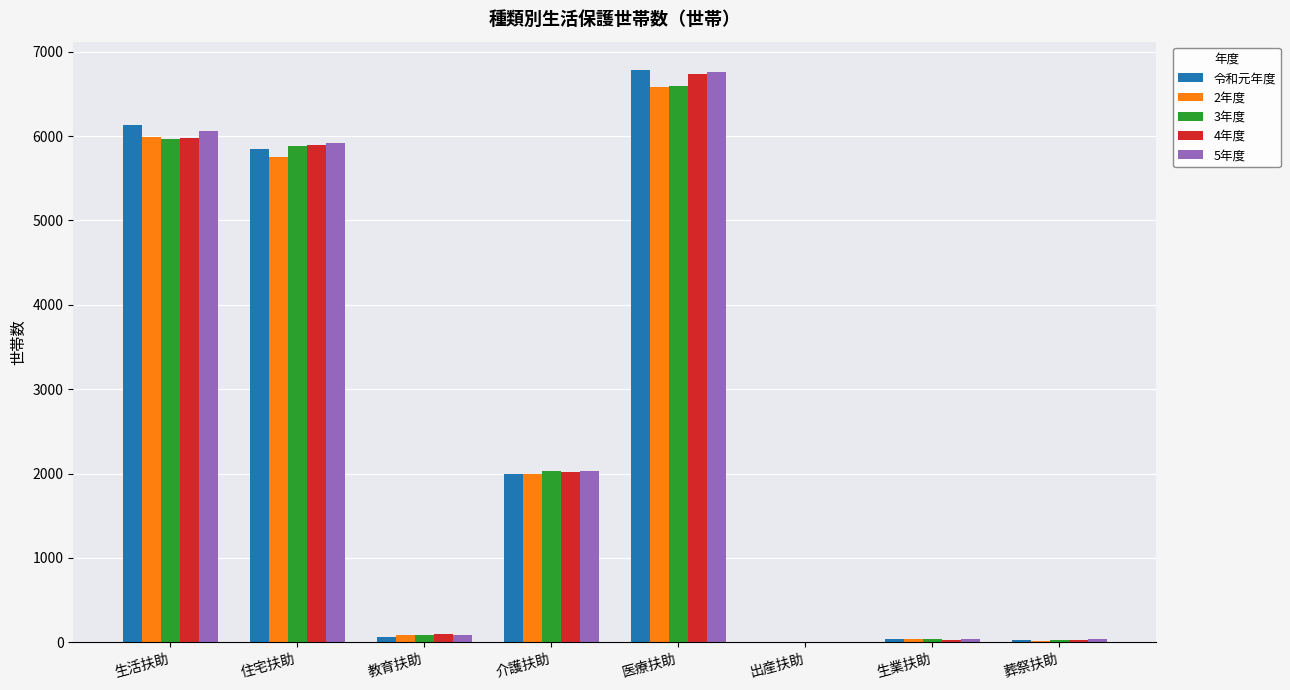

How many groups of bars are there?

8